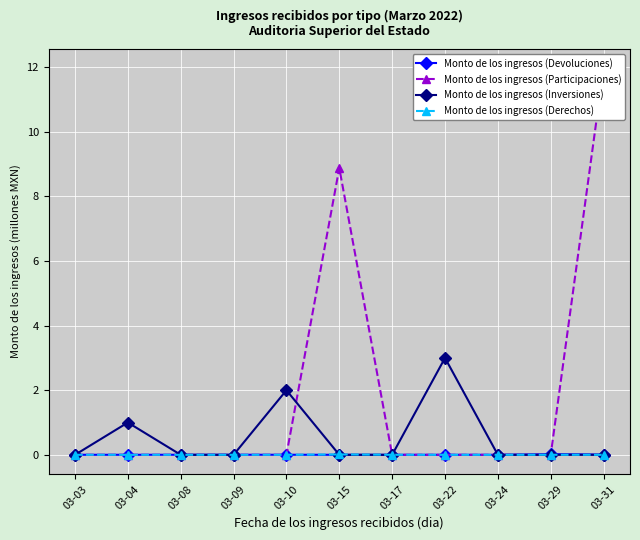

At which category is the sum across all series the highest?

03-31